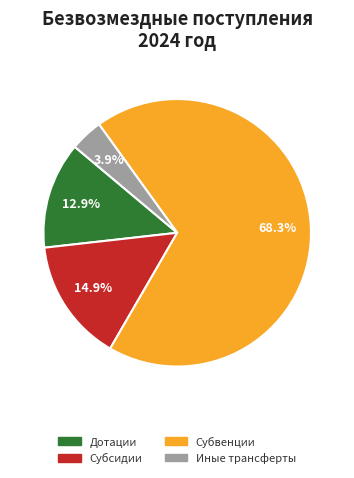

Is there any slice that represents more than half of the pie?

Yes